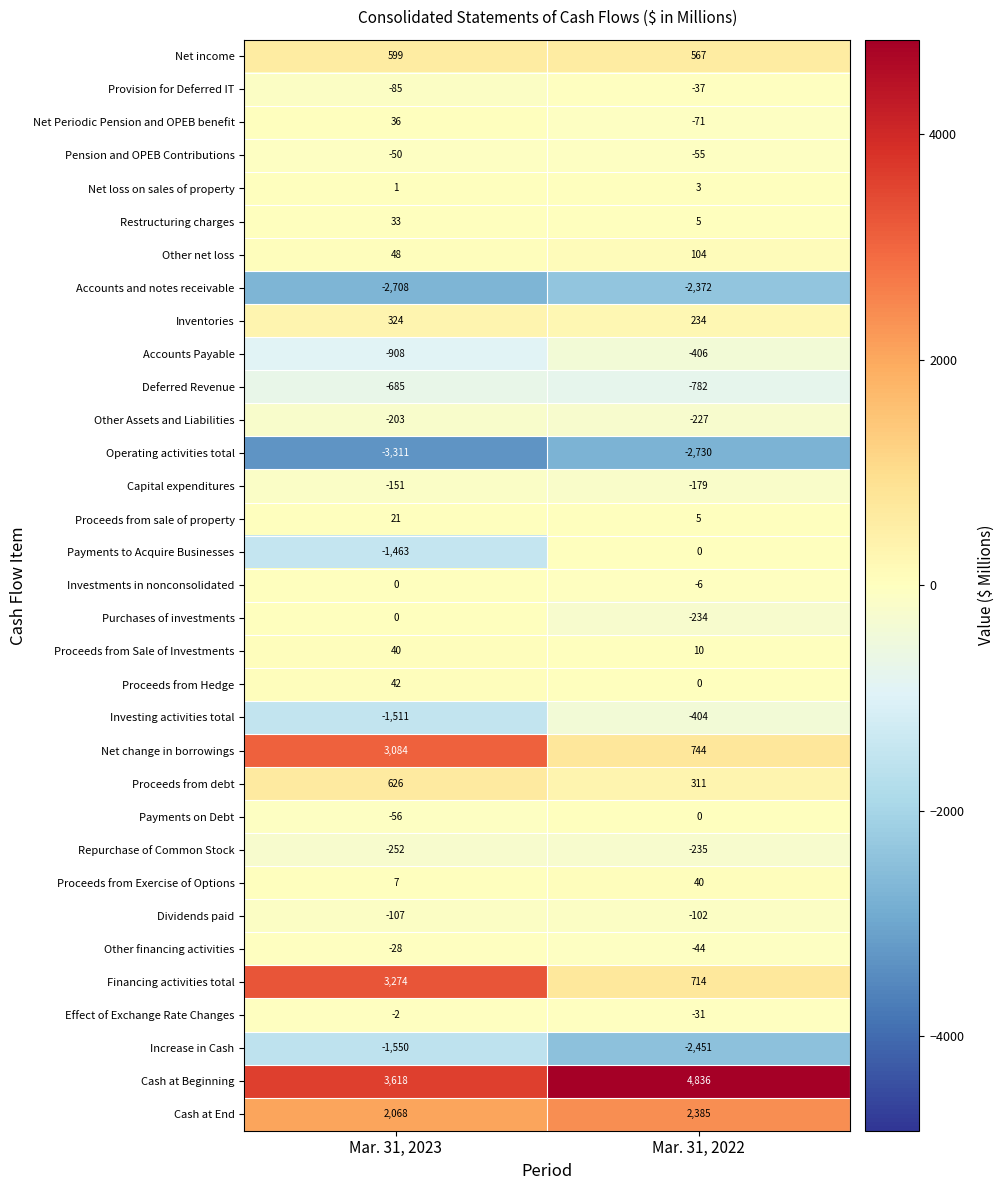

What is the minimum value for Proceeds from debt?

311